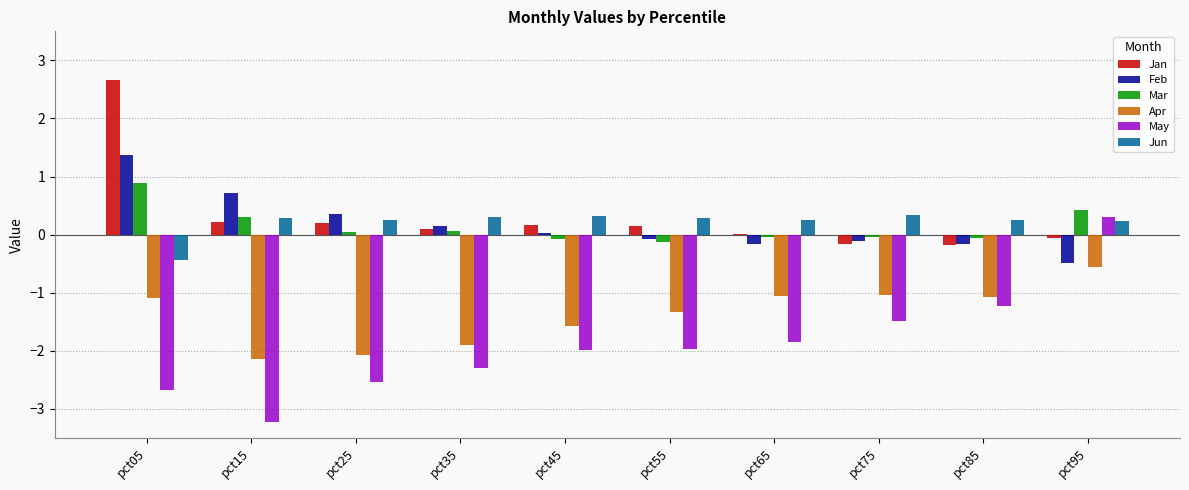

What value does the Feb series have at pct05?

1.4